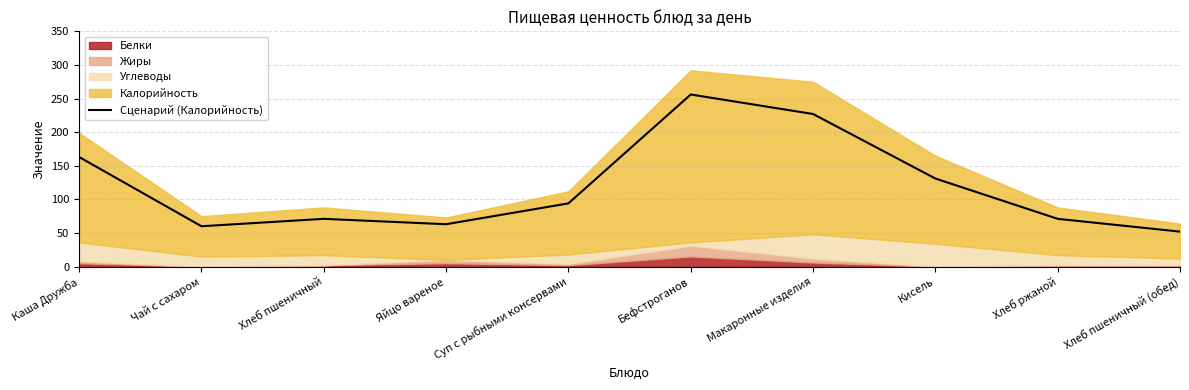

Is it true that the value at Хлеб пшеничный is 112?

False